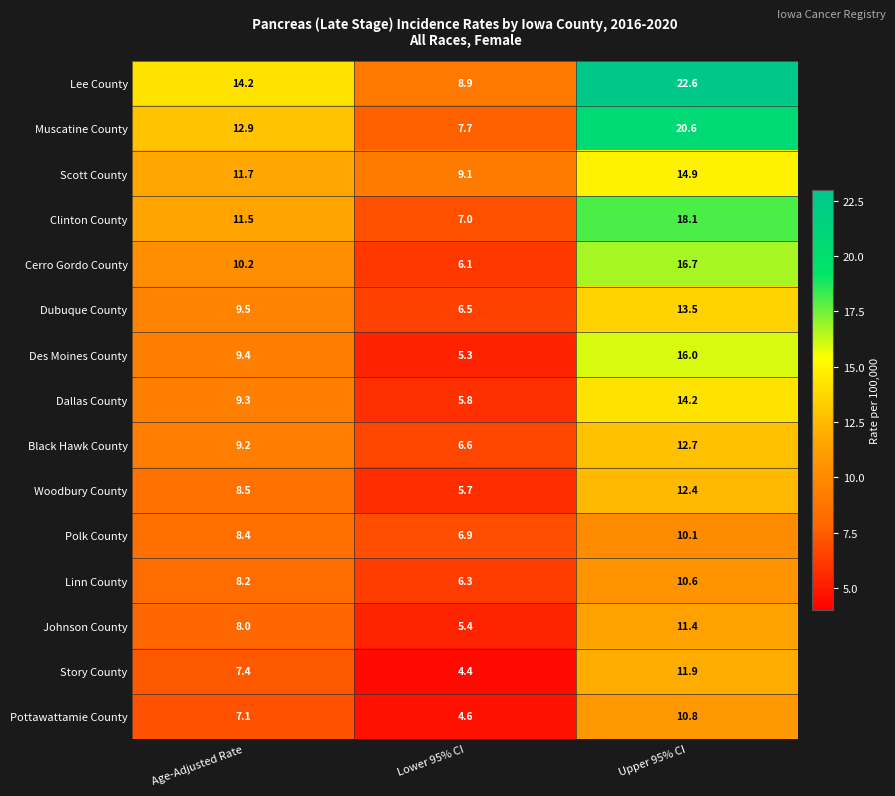

At which label does Black Hawk County reach its minimum?

Lower 95% CI